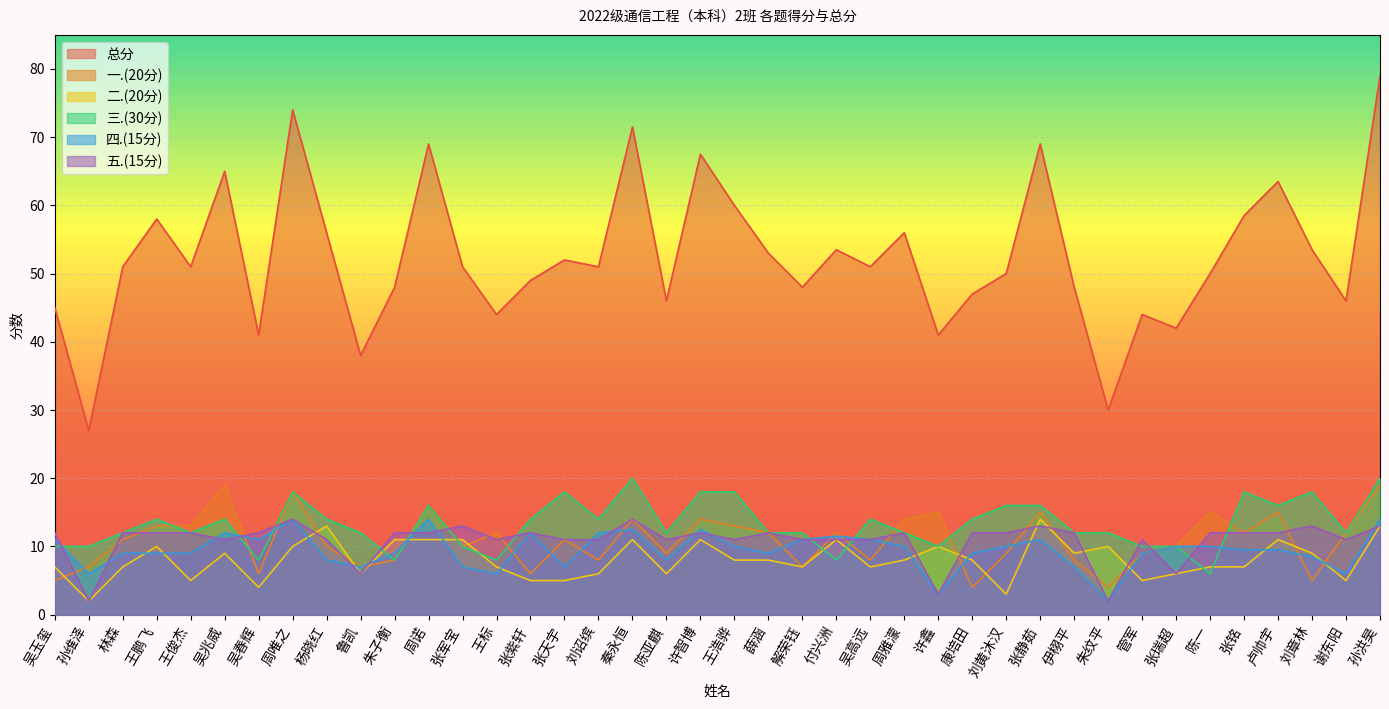

At which category does 五.(15分) reach its first local peak?

周唯之